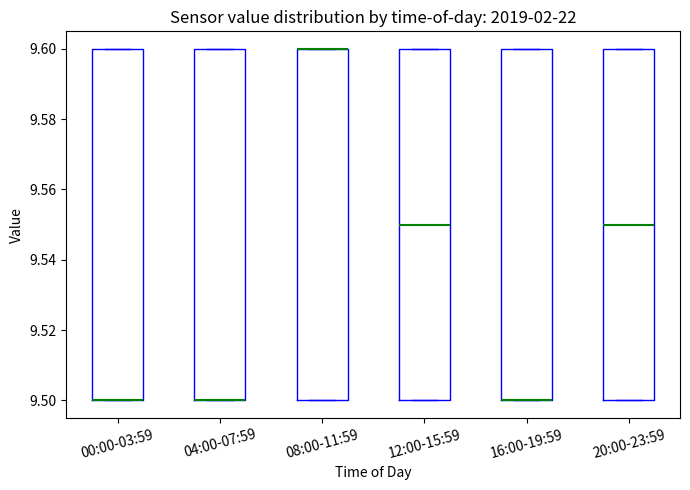

Reading left to right, transcribe this box plot: for each box, give where its median line is, the range the box spans, and where its two whiskers end, as read against the y-axis. The values are not printed on the chart, so give them approximately, as read against the axis.

00:00-03:59: median 9.50 (drawn on the box's lower edge), box 9.50 to 9.60, whiskers 9.50 to 9.60
04:00-07:59: median 9.50 (drawn on the box's lower edge), box 9.50 to 9.60, whiskers 9.50 to 9.60
08:00-11:59: median 9.60 (drawn on the box's upper edge), box 9.50 to 9.60, whiskers 9.50 to 9.60
12:00-15:59: median 9.55, box 9.50 to 9.60, whiskers 9.50 to 9.60
16:00-19:59: median 9.50 (drawn on the box's lower edge), box 9.50 to 9.60, whiskers 9.50 to 9.60
20:00-23:59: median 9.55, box 9.50 to 9.60, whiskers 9.50 to 9.60